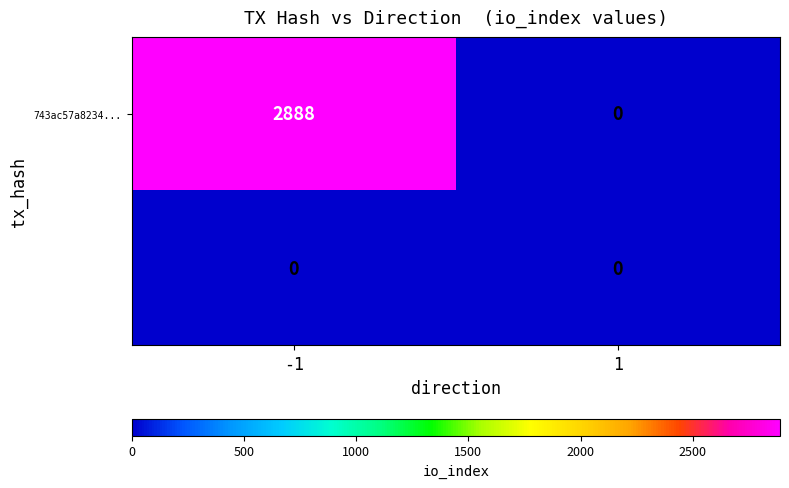

What is the total value across all series at -1?

2888